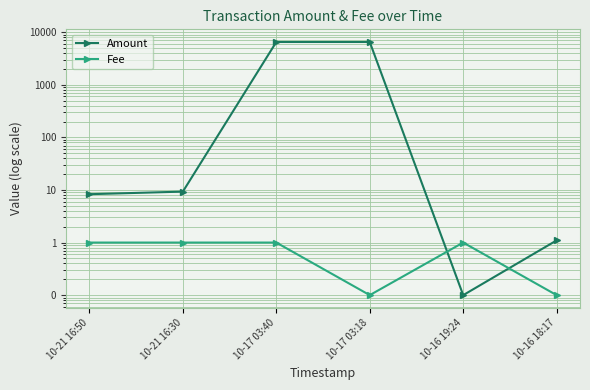

True or false: Fee has a value of 1.5 at 10-21 16:50.

False